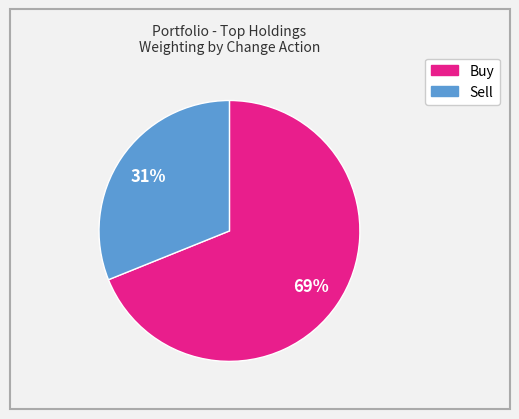

To the nearest percent, what is the difference between the largest and smallest slice percentages?

38%